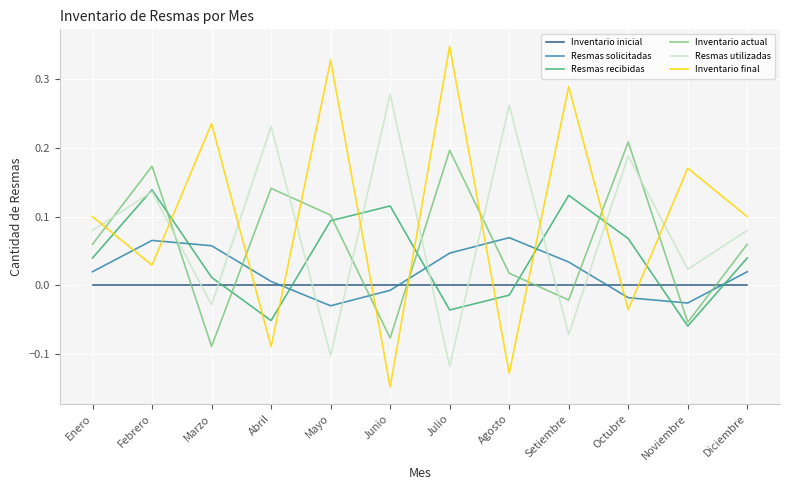

List the series in order of their overall mean, highest first.

Inventario final, Resmas utilizadas, Inventario actual, Resmas recibidas, Resmas solicitadas, Inventario inicial